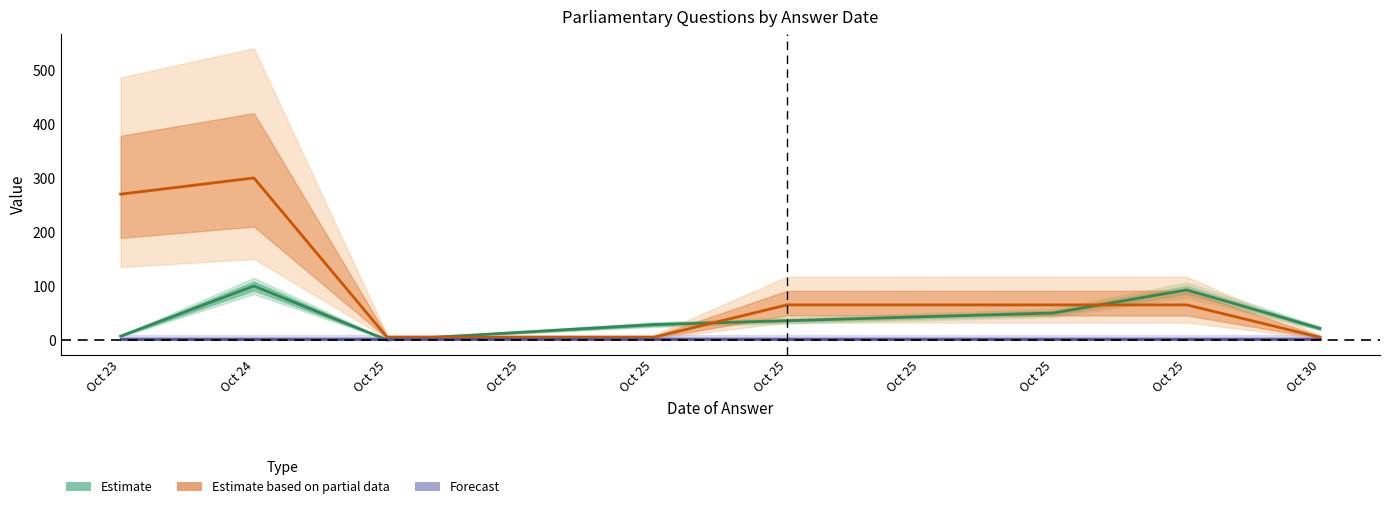

Reading left to right, list all the values displayed in this chart.

Estimate: 7.1	100.0	0.0	14.3	28.6	35.7	42.9	50.0	92.9	21.4
Estimate based on partial data: 270.0	300.0	5.0	5.0	5.0	65.0	65.0	65.0	65.0	5.0
Forecast: 2.0	2.0	2.0	2.0	2.0	2.0	2.0	2.0	2.0	2.0